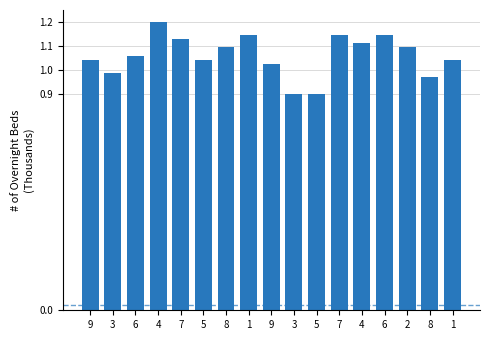

How many series are shown in this chart?

1